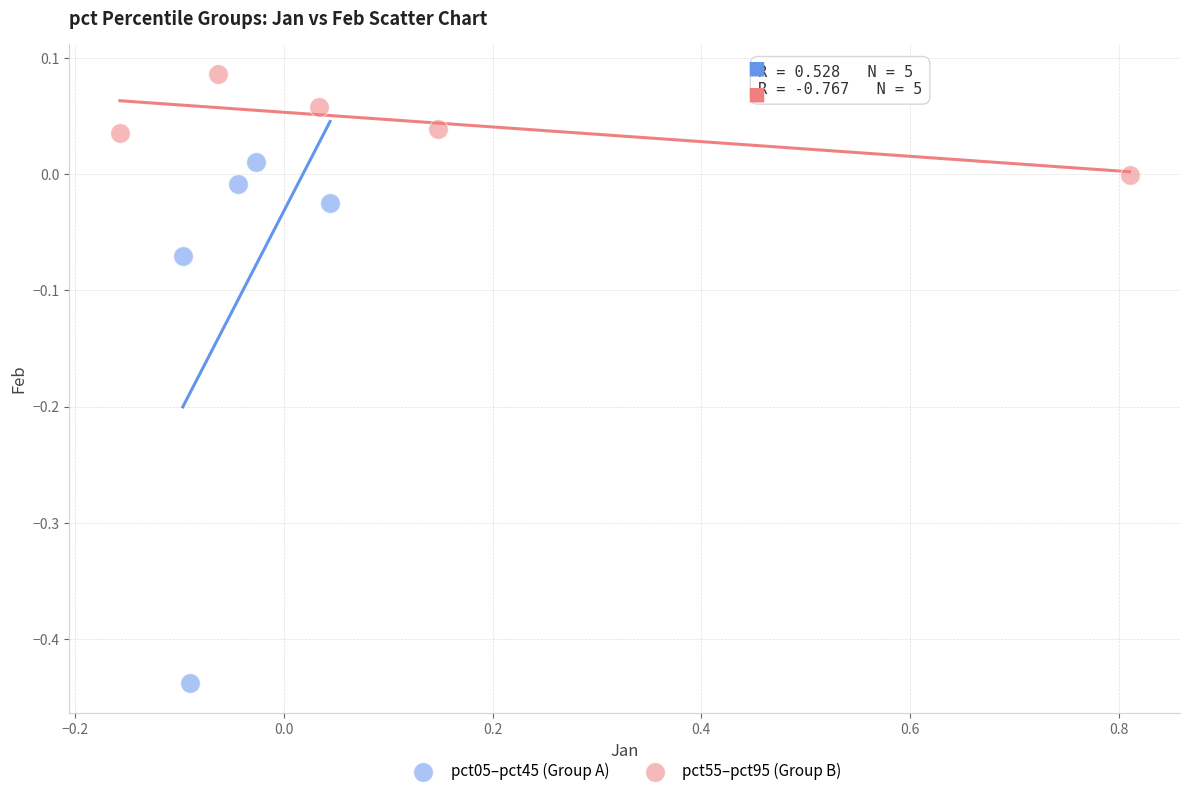

Which series reaches the minimum Y coordinate?

pct05–pct45 (Group A)